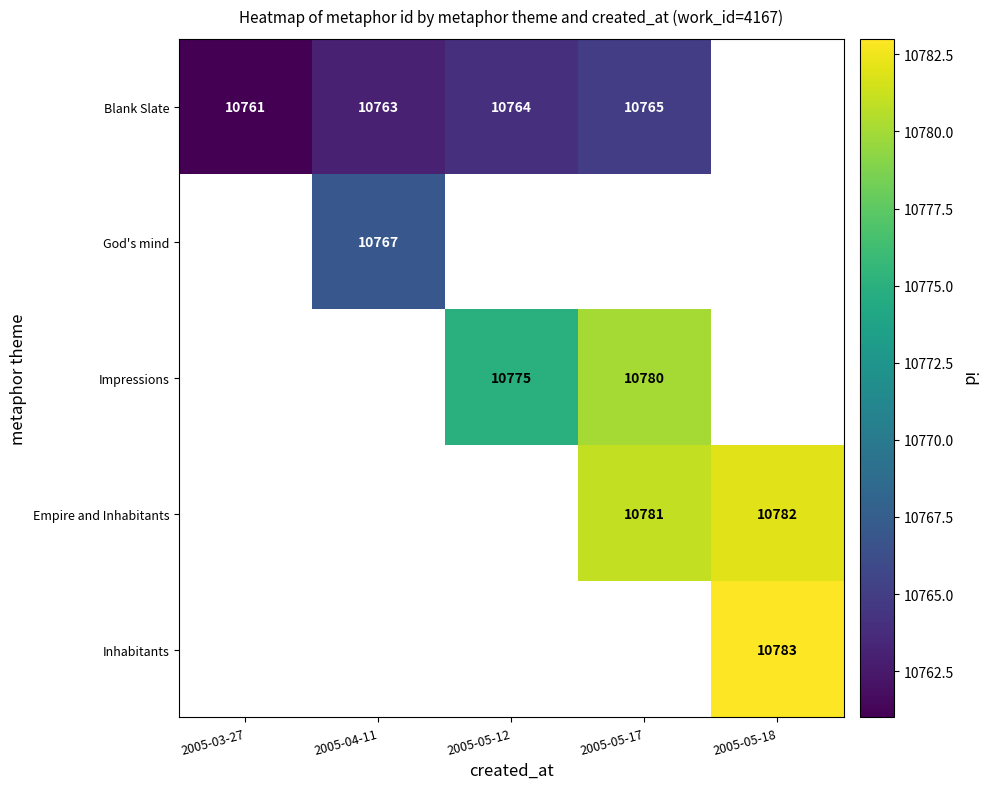

The God's mind series shows 10767 at 2005-04-11. True or false?

True